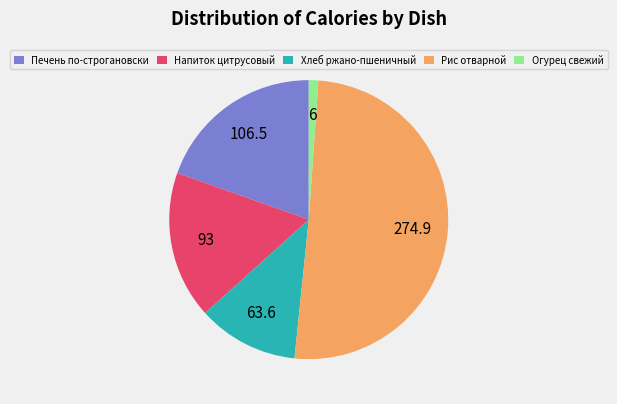

Rank the categories by value from highest to lowest.

Рис отварной, Печень по-строгановски, Напиток цитрусовый, Хлеб ржано-пшеничный, Огурец свежий